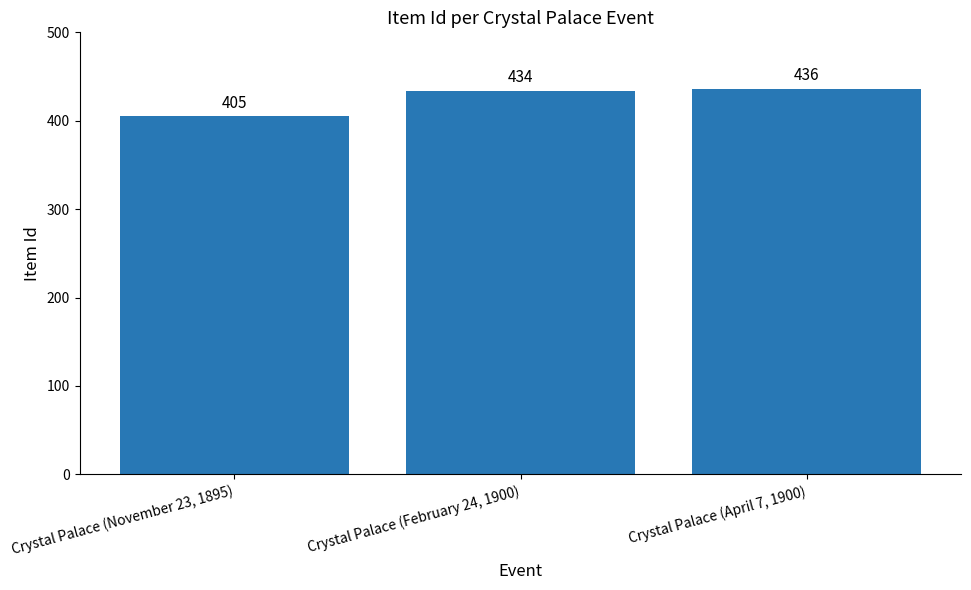

Approximately how many times larger is the value at Crystal Palace (November 23, 1895) compared to Crystal Palace (April 7, 1900)?

0.9